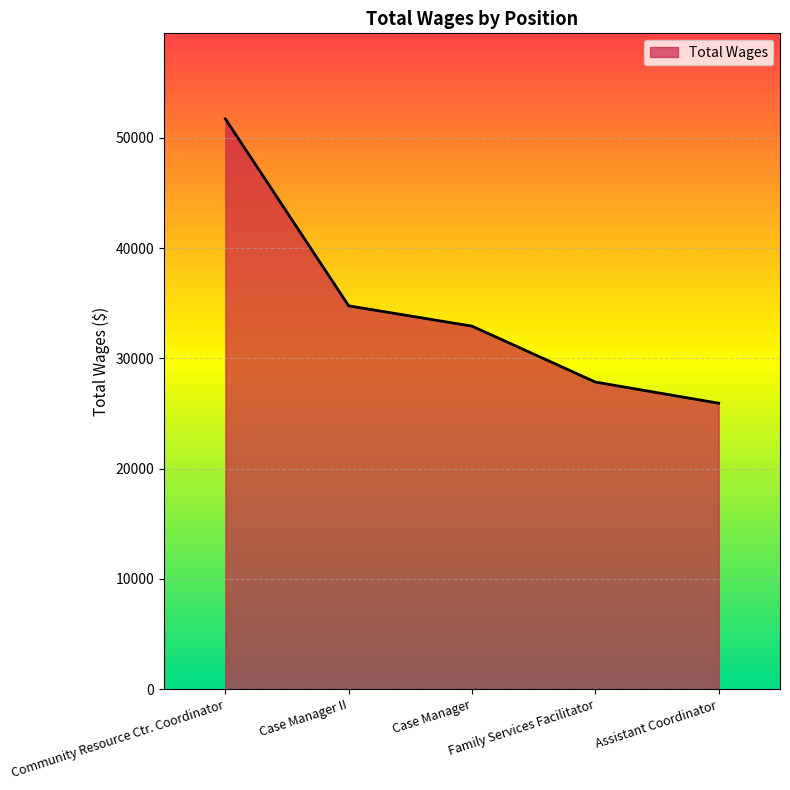

The chart shows a value of 33970 at Community Resource Ctr. Coordinator. True or false?

False